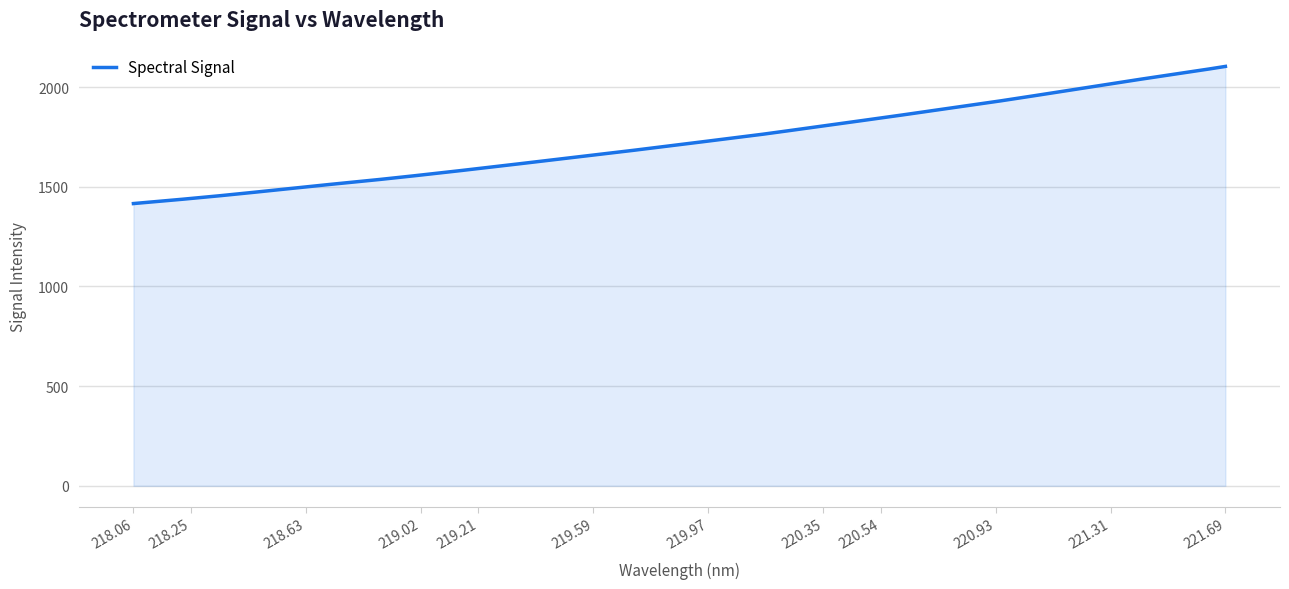

What is the greatest value displayed?

2103.7